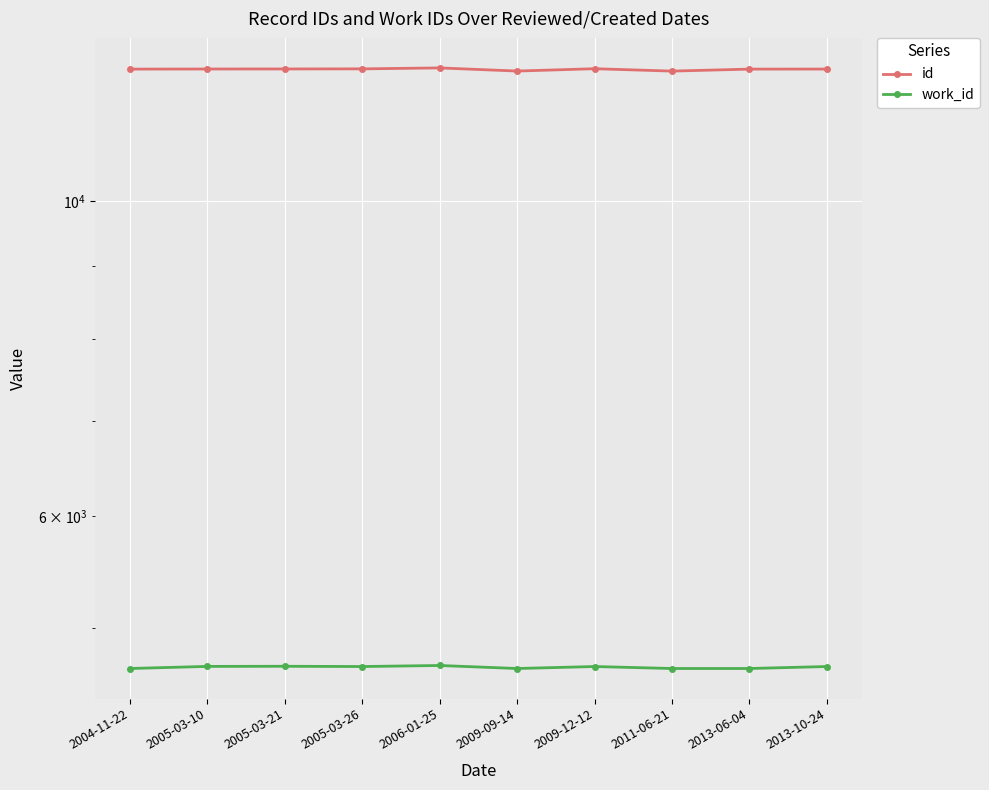

True or false: work_id and id intersect in this chart.

False